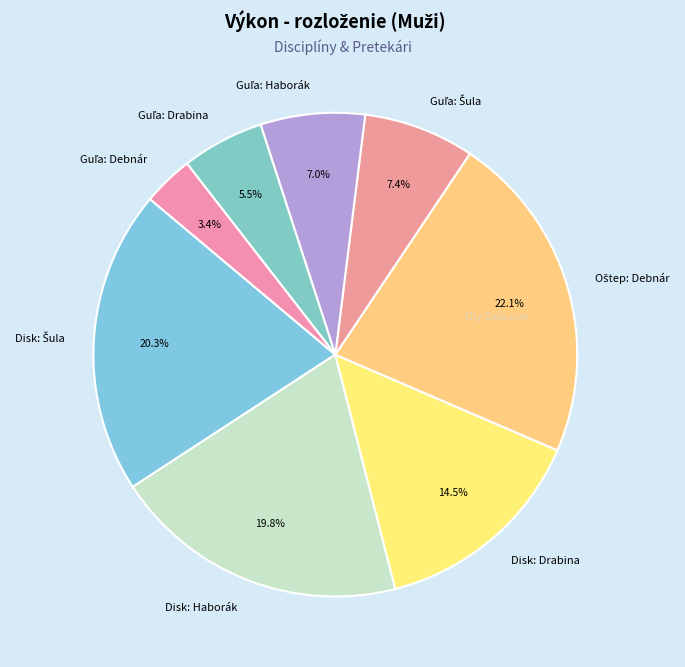

Count the number of slices in the pie.

8